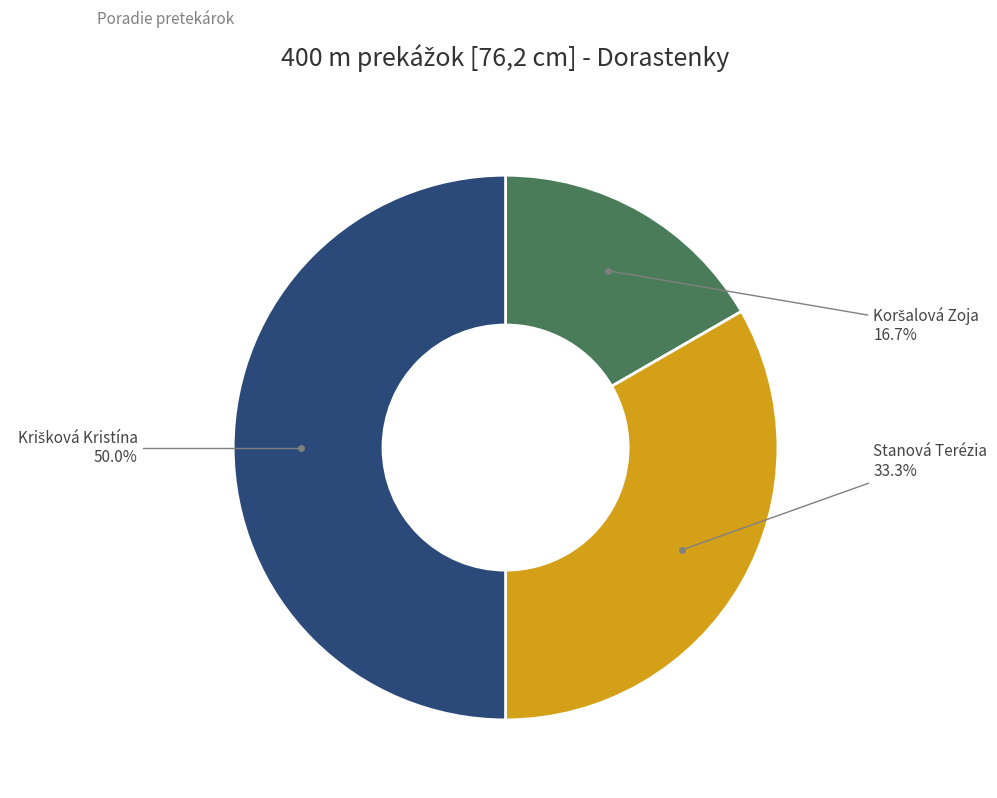

How many slices are in this pie chart?

3